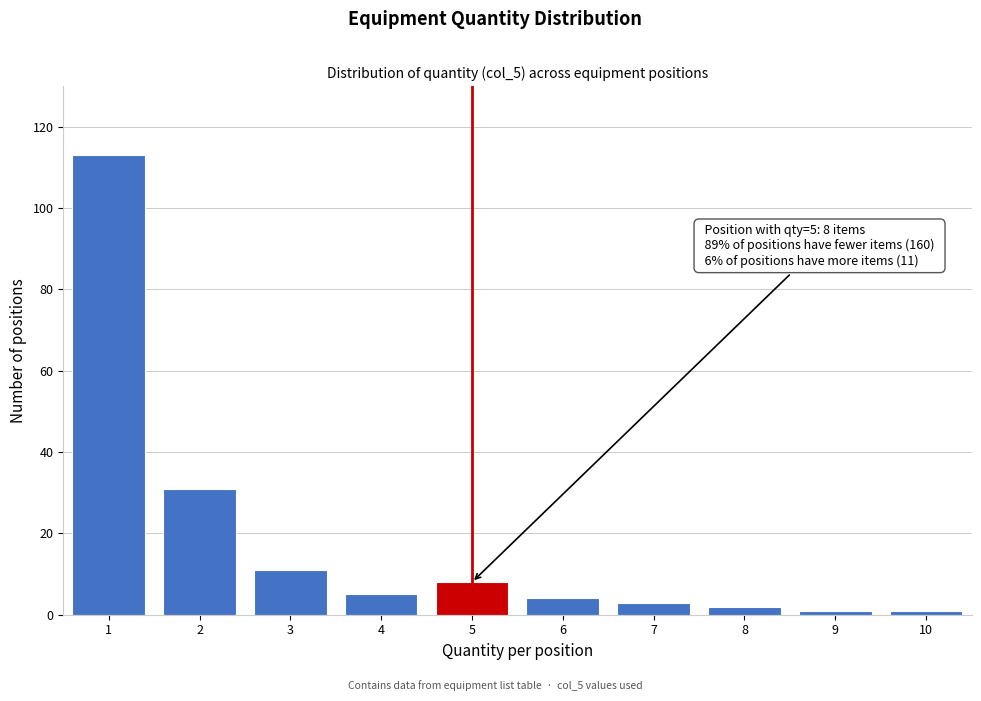

Reading left to right, list all the values displayed in this chart.

113	31	11	5	8	4	3	2	1	1